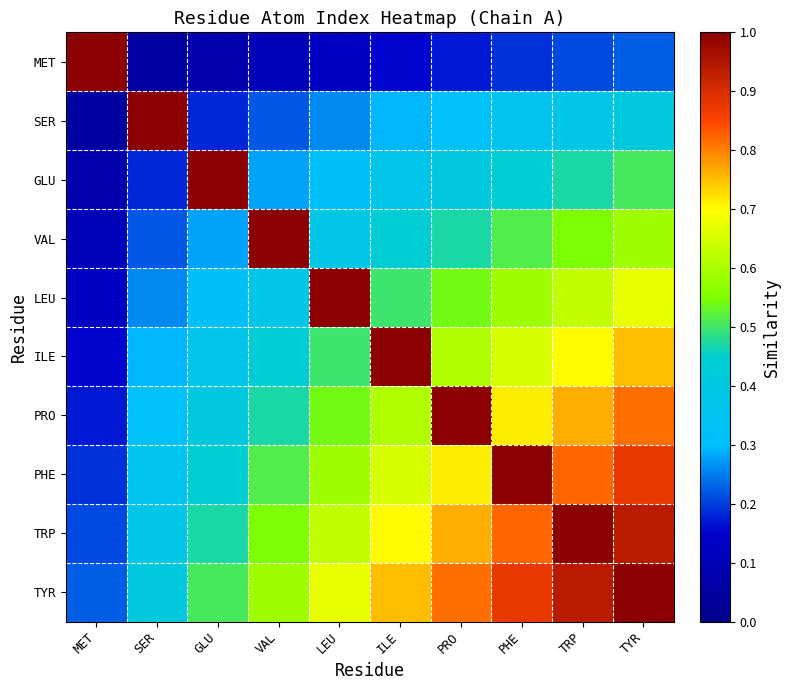

How many categories are shown in the chart?

10